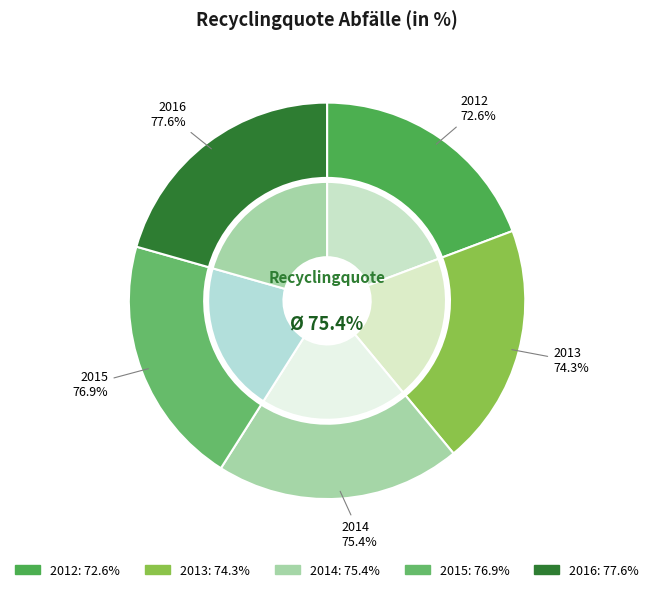

What is the change in value from 2012 to 2015?

+4.3